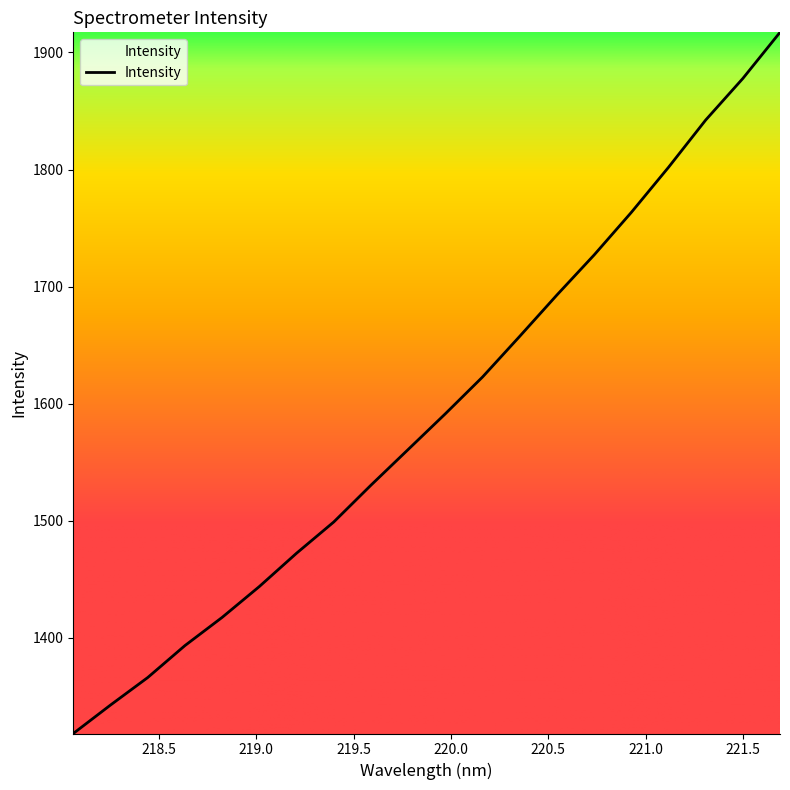

What is the sum of all values?

31837.1